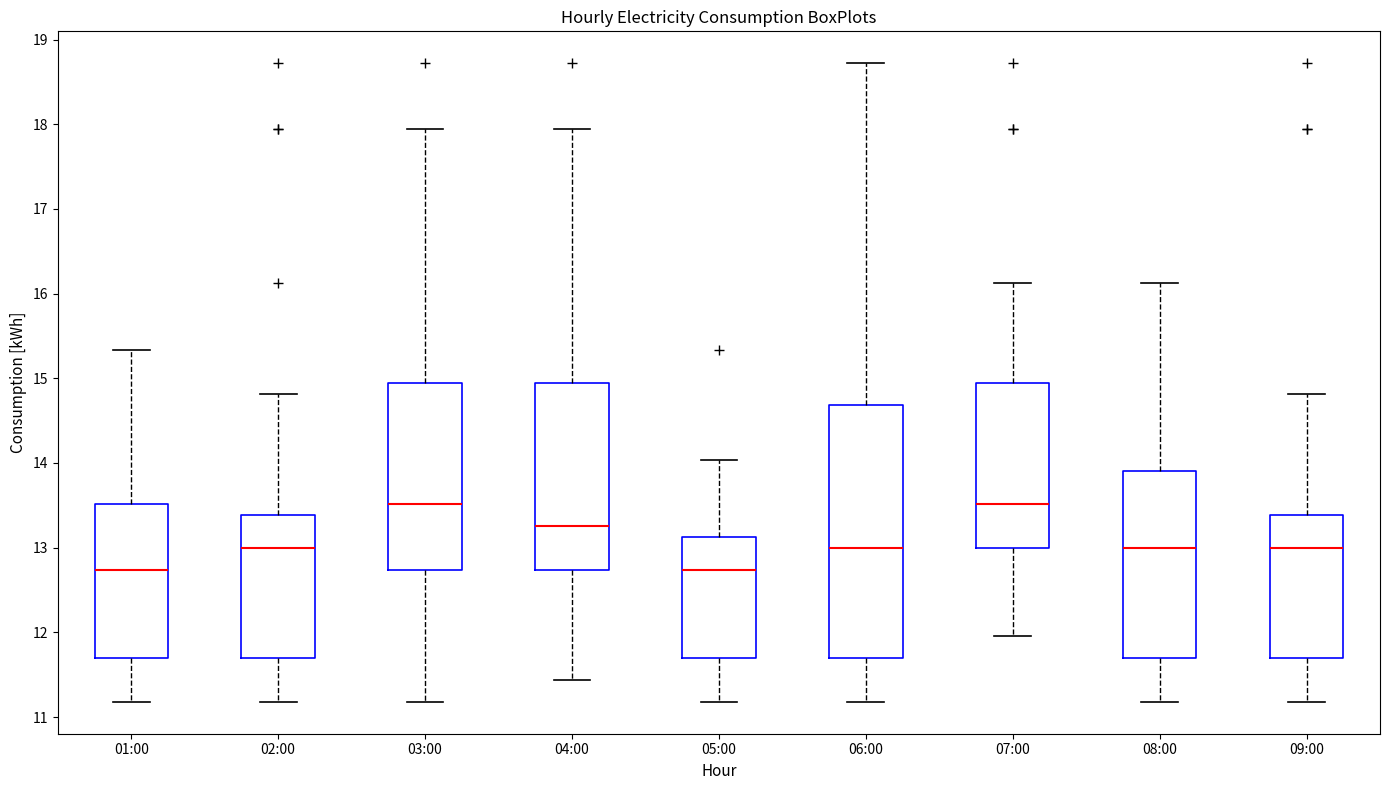

Reading left to right, transcribe this box plot: for each box, give where its median line is, the range the box spans, and where its two whiskers end, as read against the y-axis. The values are not printed on the chart, so give them approximately, as read against the axis.

01:00: median 12.7, box 11.7 to 13.5, whiskers 11.2 to 15.3
02:00: median 13.0, box 11.7 to 13.4, whiskers 11.2 to 14.8
03:00: median 13.5, box 12.7 to 15.0, whiskers 11.2 to 17.9
04:00: median 13.3, box 12.7 to 15.0, whiskers 11.4 to 17.9
05:00: median 12.7, box 11.7 to 13.1, whiskers 11.2 to 14.0
06:00: median 13.0, box 11.7 to 14.7, whiskers 11.2 to 18.7
07:00: median 13.5, box 13.0 to 15.0, whiskers 12.0 to 16.1
08:00: median 13.0, box 11.7 to 13.9, whiskers 11.2 to 16.1
09:00: median 13.0, box 11.7 to 13.4, whiskers 11.2 to 14.8